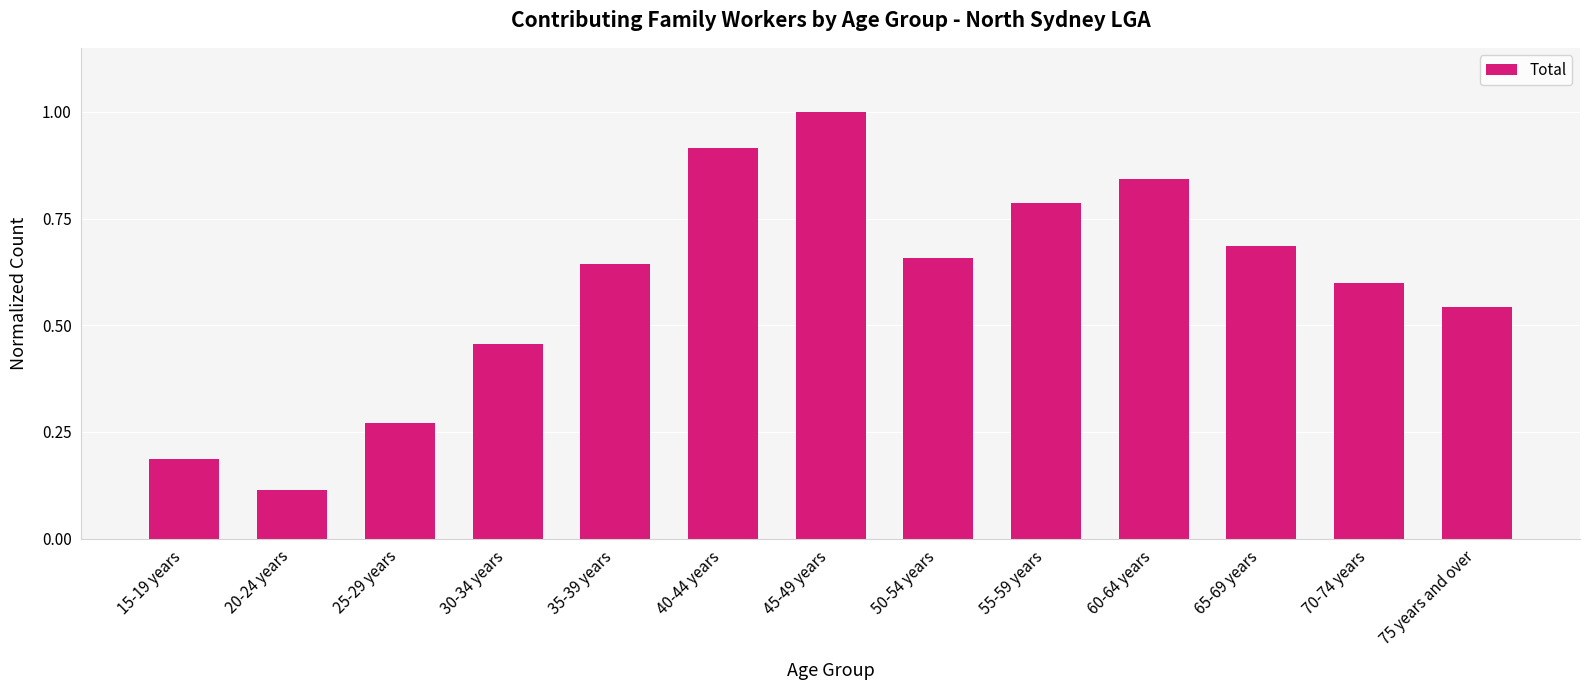

List the labels in order of value, smallest first.

20-24 years, 15-19 years, 25-29 years, 30-34 years, 75 years and over, 70-74 years, 35-39 years, 50-54 years, 65-69 years, 55-59 years, 60-64 years, 40-44 years, 45-49 years